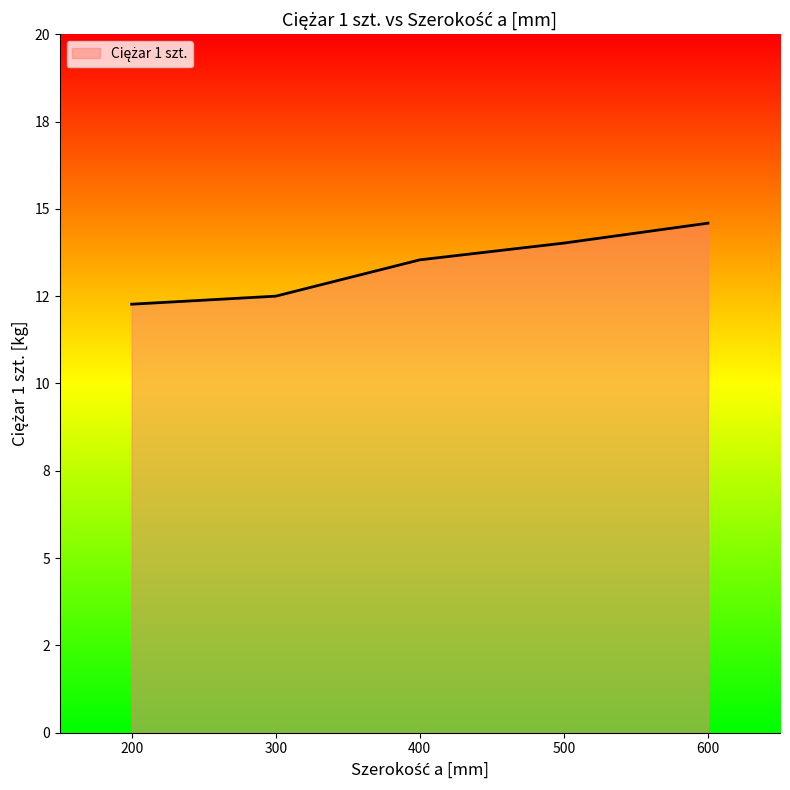

Does the chart display data point markers on the line(s)?

No